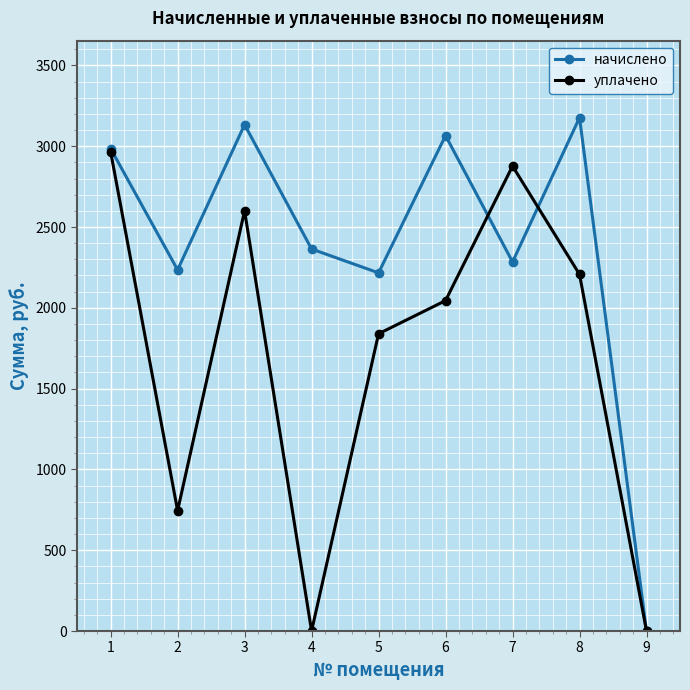

Reading left to right, what are all the values shown in this chart?

начислено: 2985.7	2234.6	3133.4	2363.9	2216.2	3065.7	2283.9	3176.5	0.0
уплачено: 2966.8	744.9	2600.6	0.0	1839.3	2044.6	2877.0	2206.9	0.0